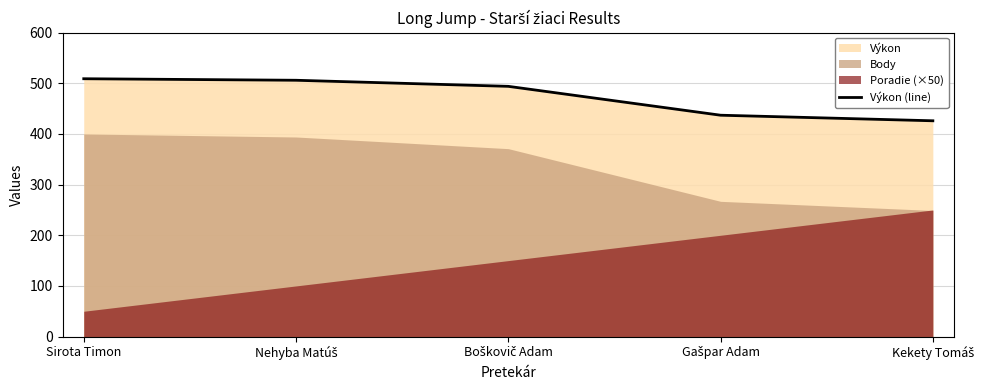

What is the label of the 3rd point from the left?

Boškovič Adam